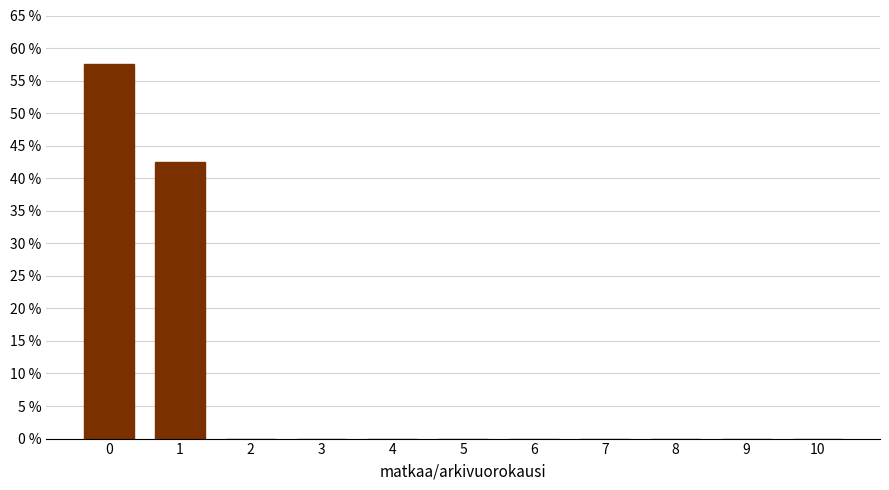

Reading left to right, transcribe all the data shown in this chart.

0=57.5	1=42.5	2=0.0	3=0.0	4=0.0	5=0.0	6=0.0	7=0.0	8=0.0	9=0.0	10=0.0